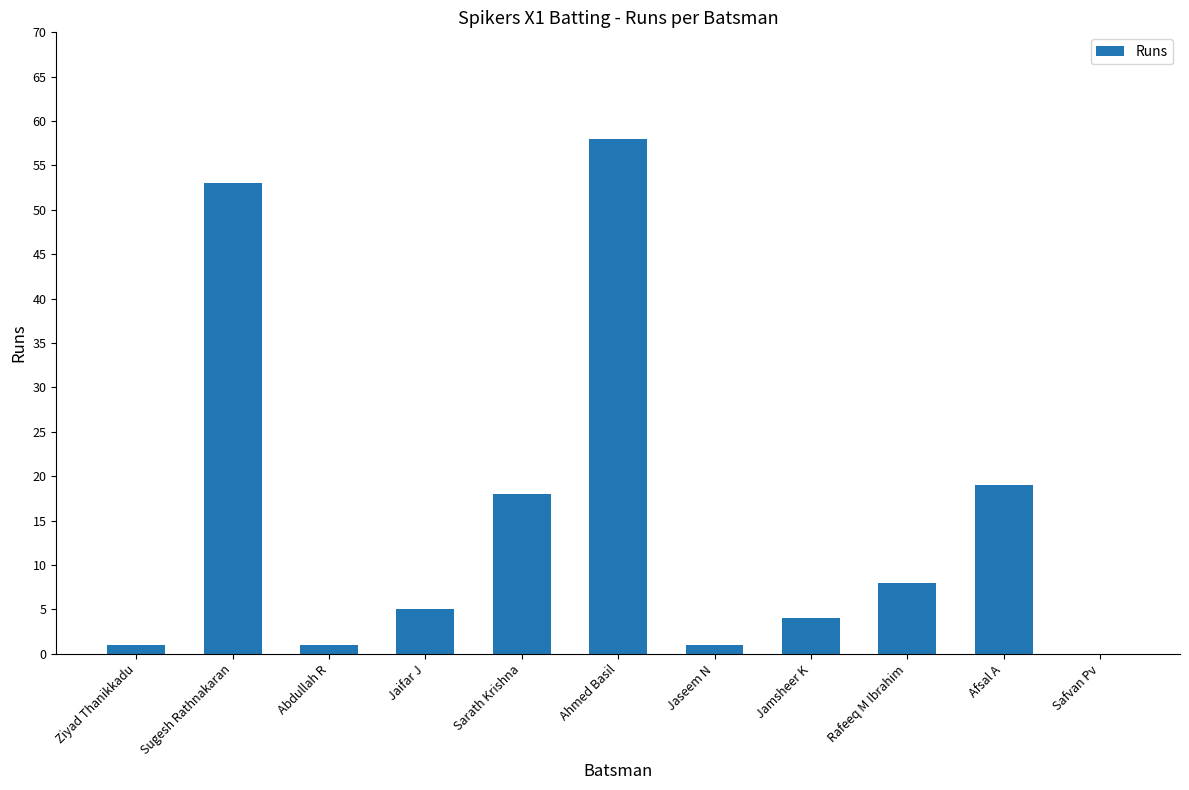

Is it true that the value at Sugesh Rathnakaran is 53?

True